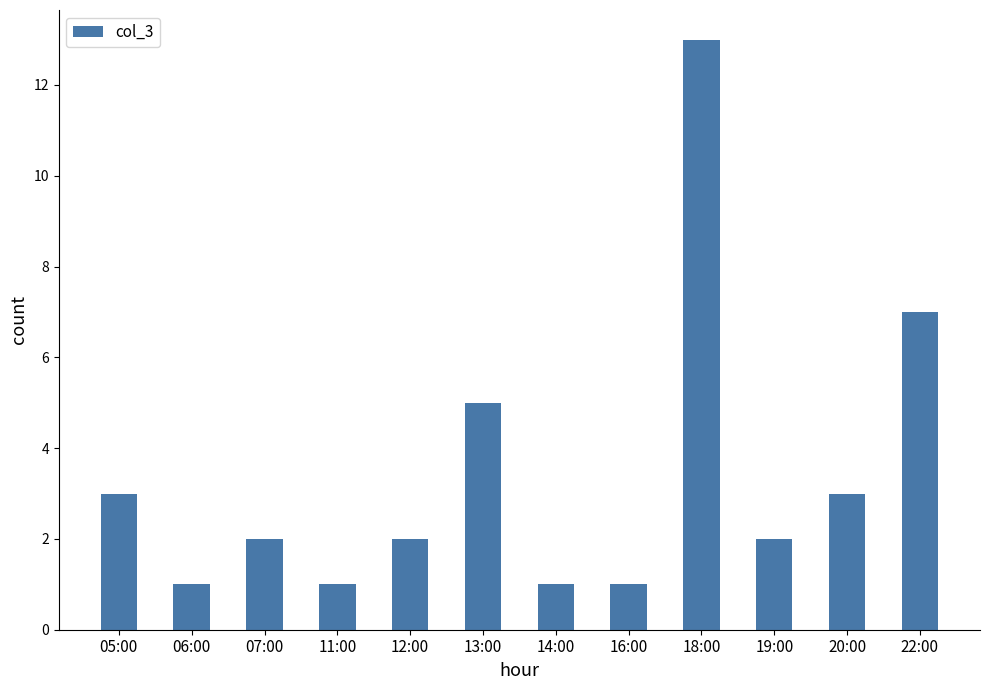

What is the ratio of the value at 07:00 to the value at 06:00?

2.0